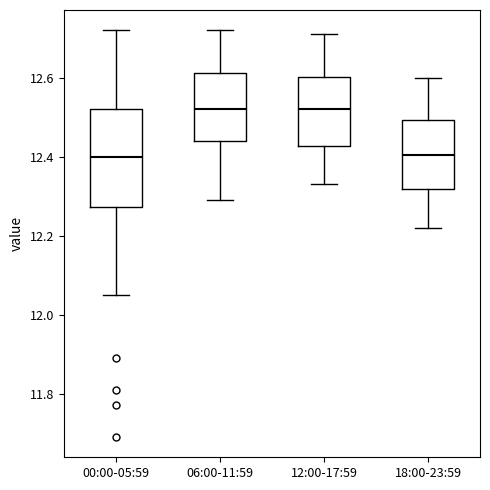

Comparing the boxes themselves (not the whiskers), which one is the tallest?

00:00-05:59